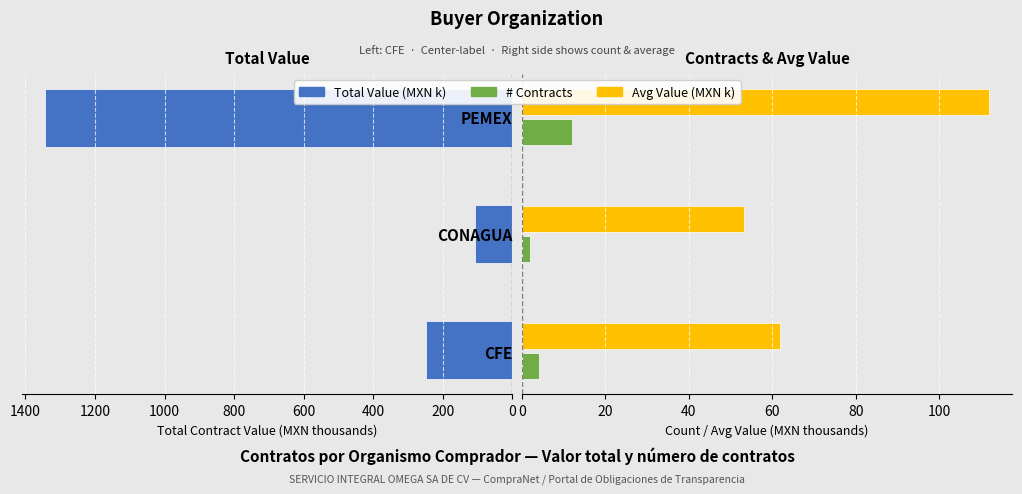

True or false: Total Value (MXN k) has a value of 1832.9 at 400.

False